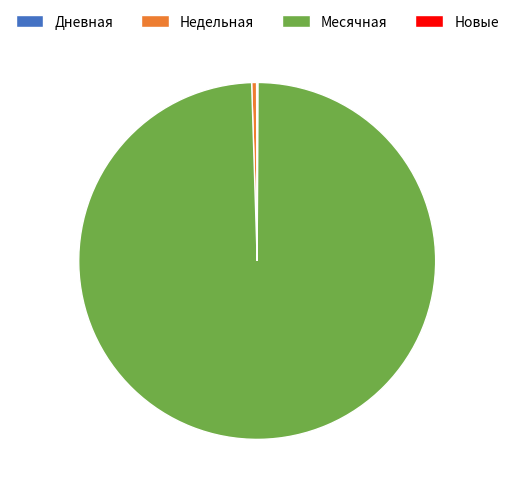

What is the largest slice in the pie chart?

Месячная